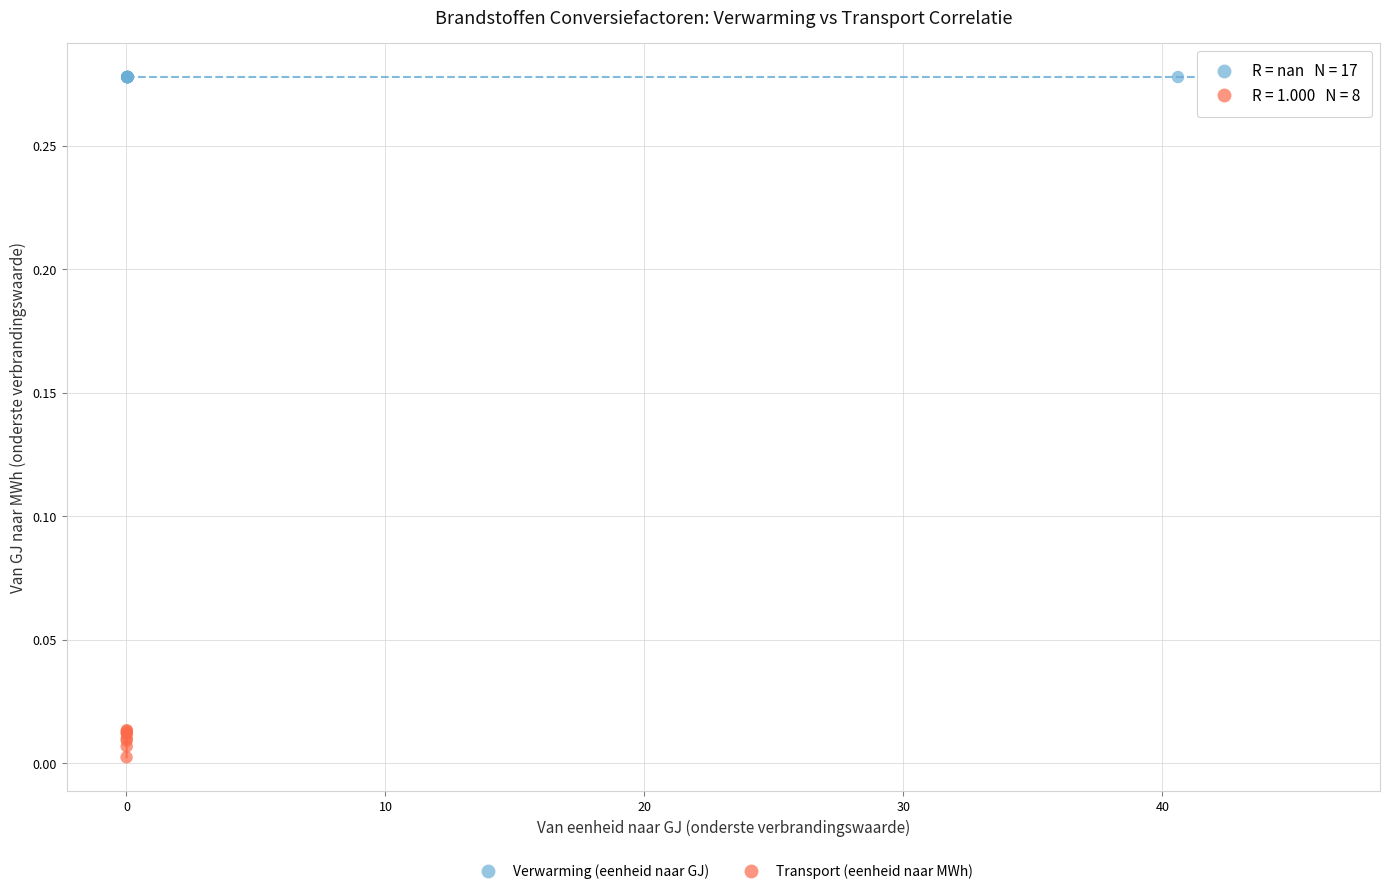

Which series reaches the maximum Y coordinate?

Verwarming (eenheid naar GJ)